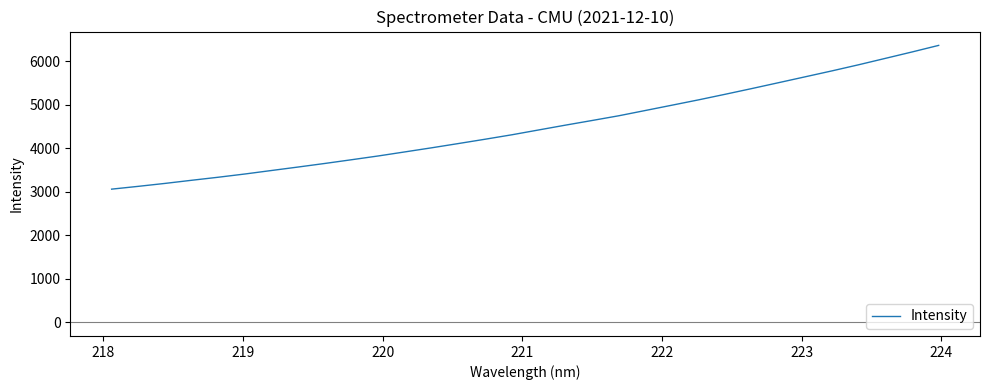

What is the difference between the maximum and minimum values?

3304.4